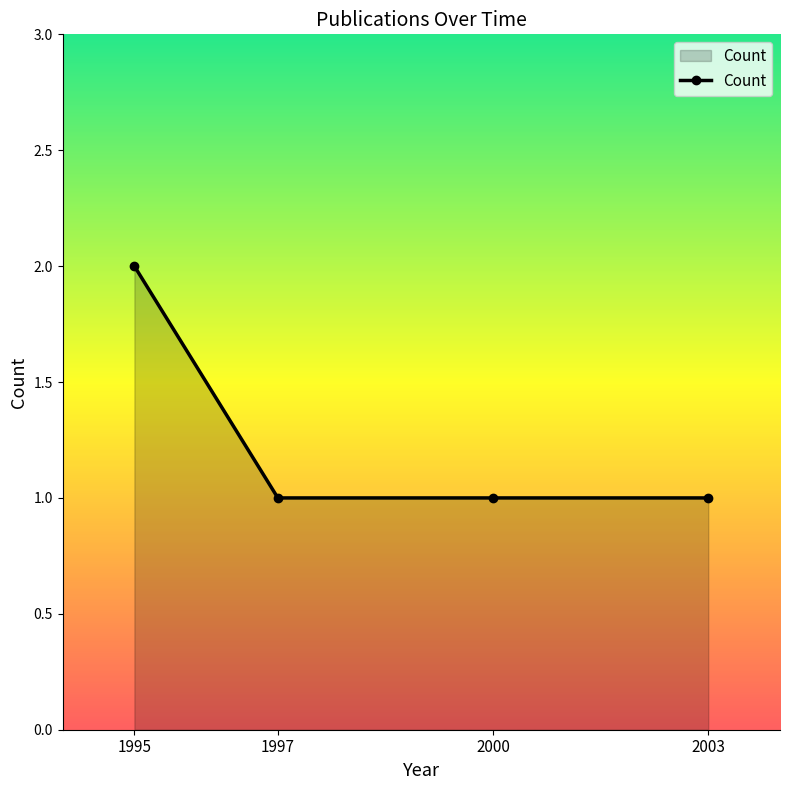

What is the sum of all values?

5